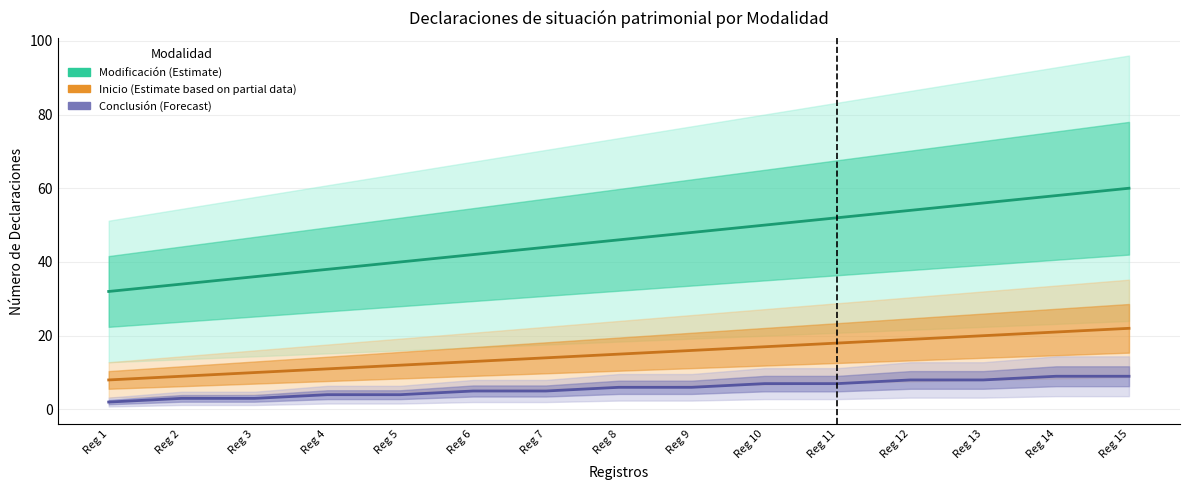

Where does the Inicio (Estimate based on partial data) series first go above 15?

Reg 9